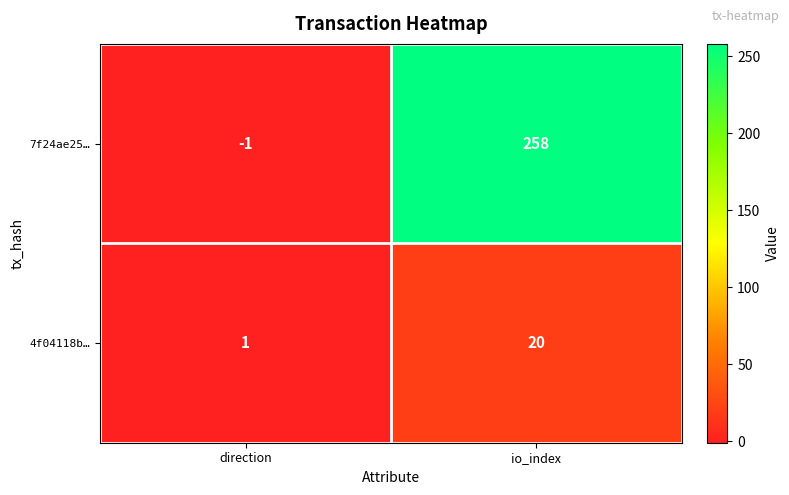

Which series has the largest total across all categories?

7f24ae25…